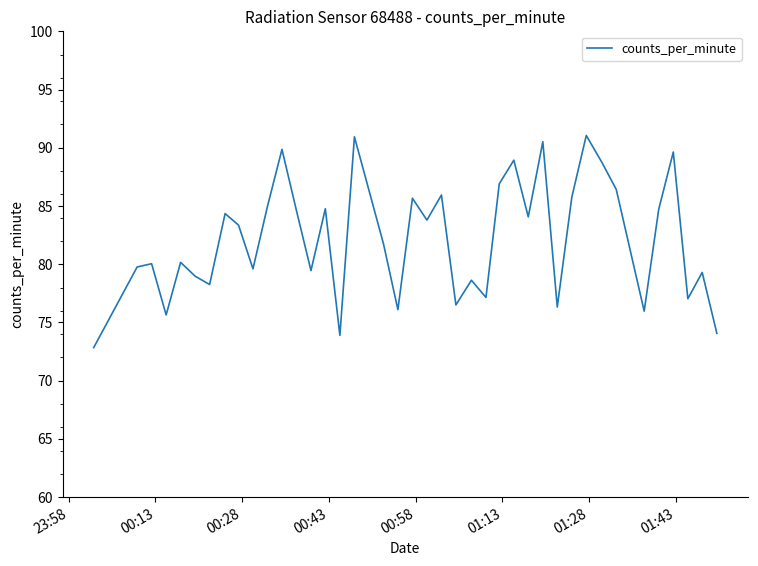

What is the smallest value displayed?

72.8